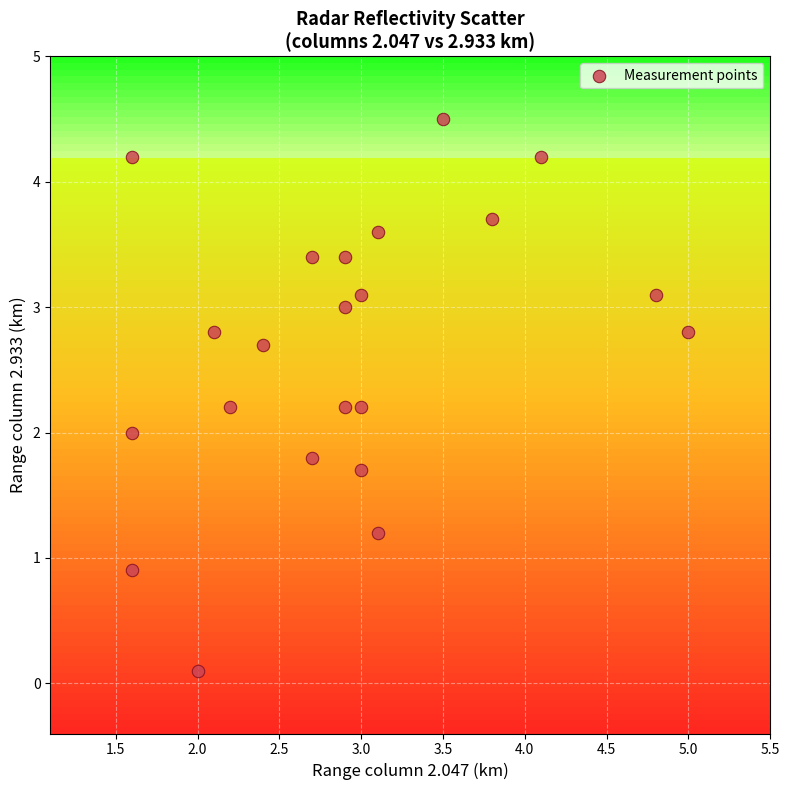

What is the range of X values (max minus min)?

3.4